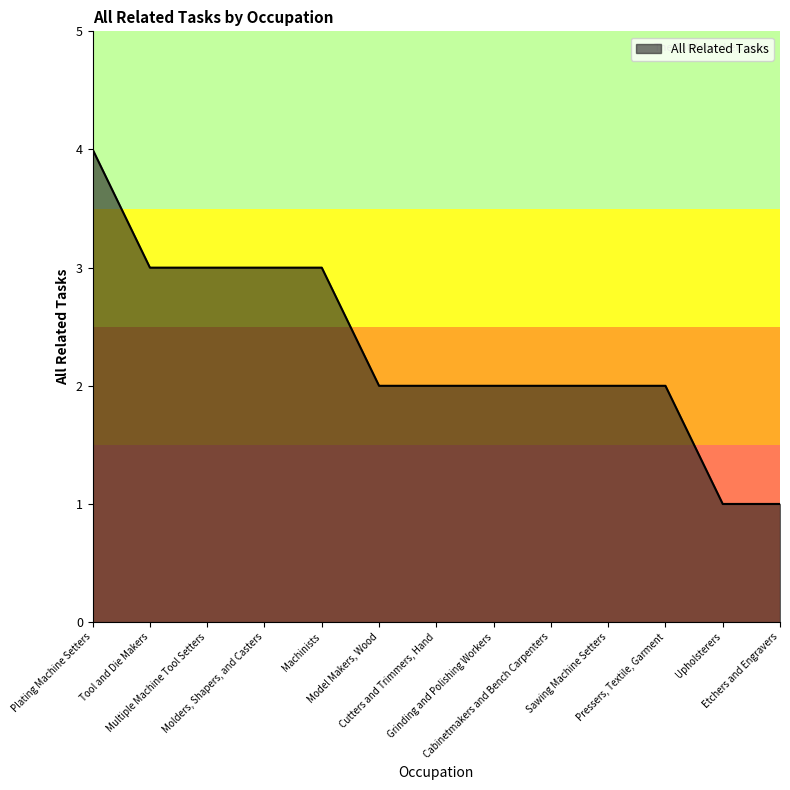

Reading right to left, extract all data points from this chart.

Etchers and Engravers=1	Upholsterers=1	Pressers, Textile, Garment=2	Sawing Machine Setters=2	Cabinetmakers and Bench Carpenters=2	Grinding and Polishing Workers=2	Cutters and Trimmers, Hand=2	Model Makers, Wood=2	Machinists=3	Molders, Shapers, and Casters=3	Multiple Machine Tool Setters=3	Tool and Die Makers=3	Plating Machine Setters=4